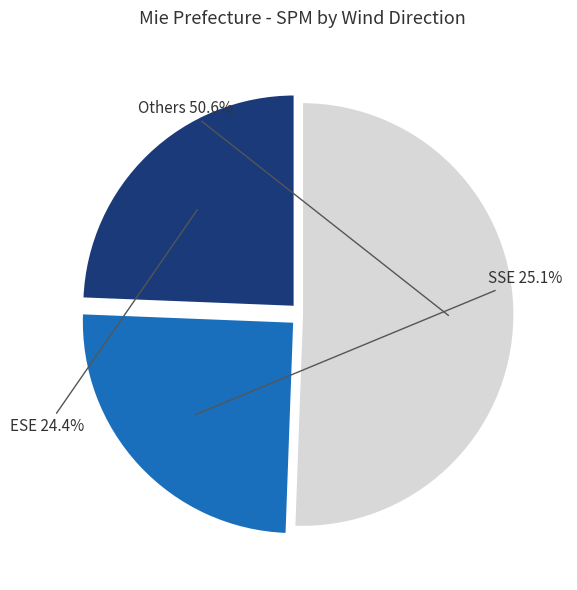

Which category has the smallest portion of the pie?

ESE